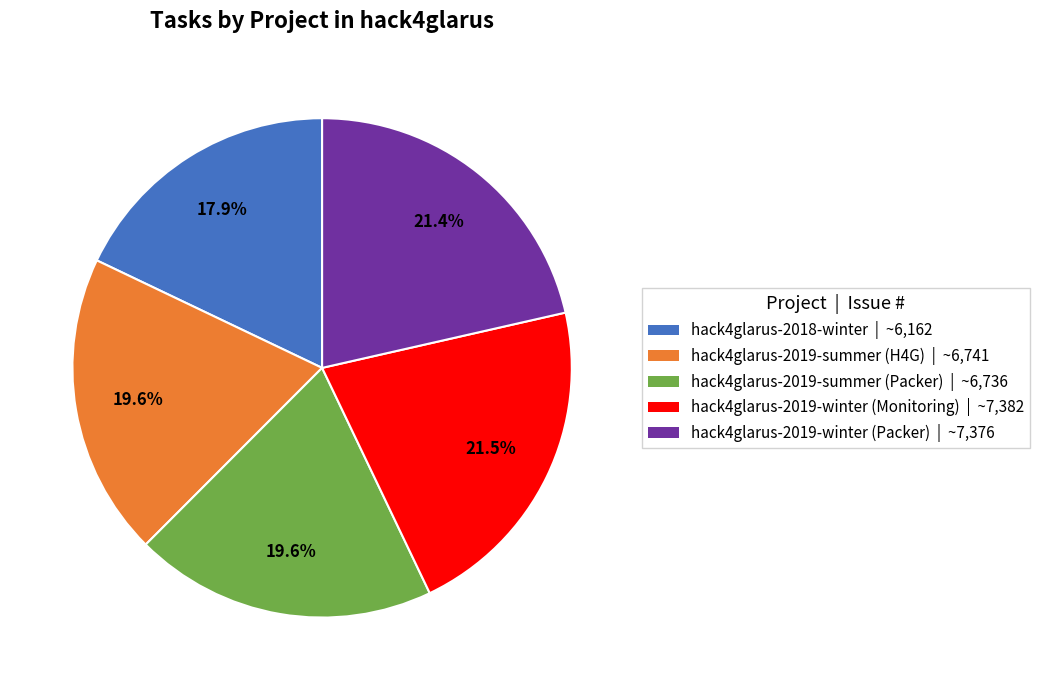

Does any single category account for the majority?

No